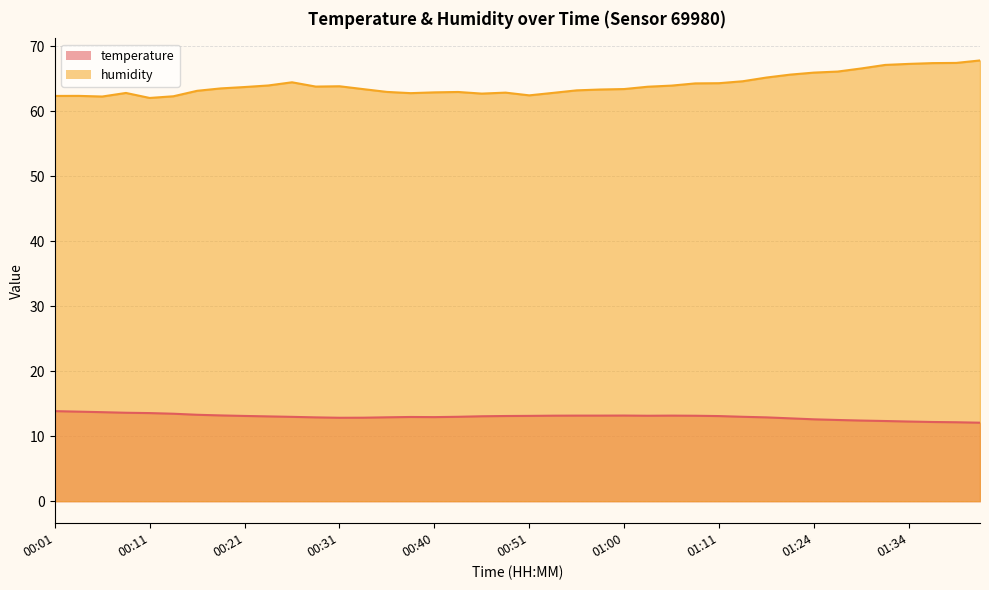

What is the approximate value of humidity at 00:51?

62.4